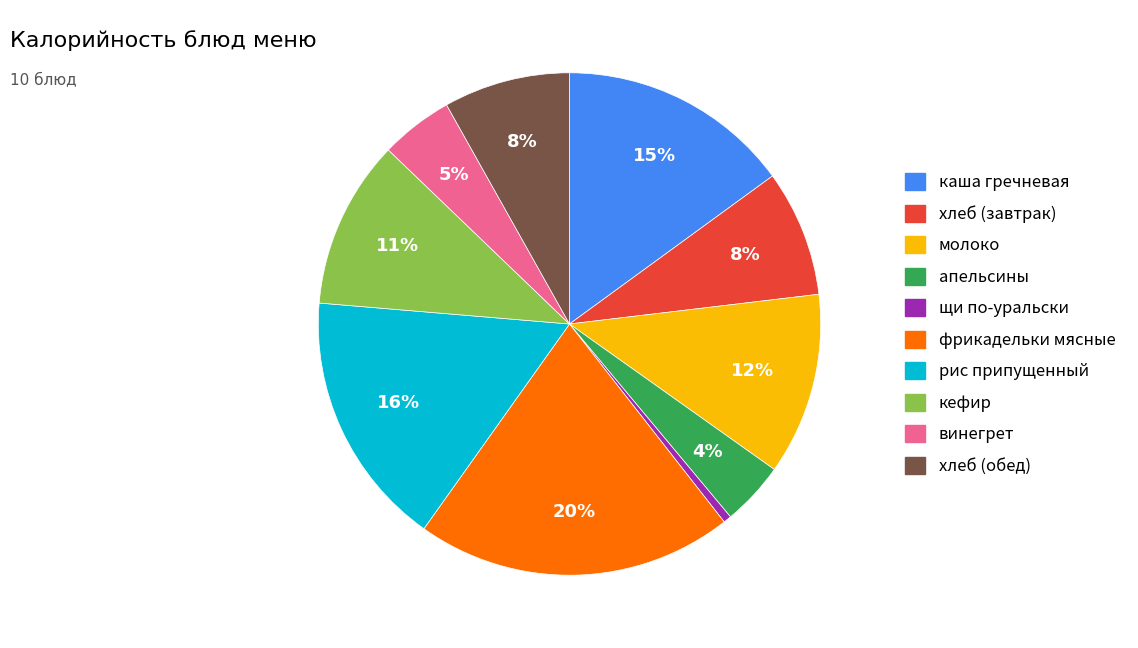

To the nearest percent, what is the average slice percentage?

10%